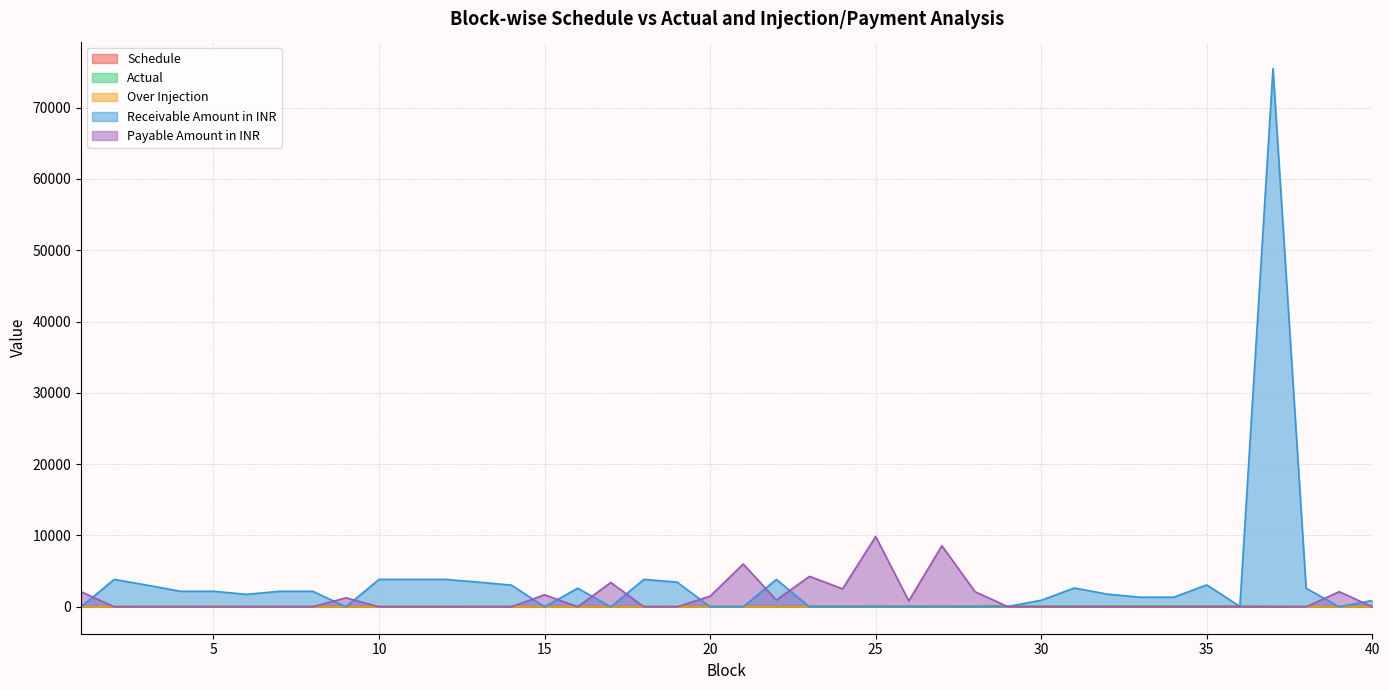

Reading left to right, list all the values displayed in this chart.

Schedule: 32.5	32.5	32.5	32.5	32.5	32.5	32.5	32.5	32.5	32.5	32.5	32.5	32.5	32.5	32.5	32.5	32.5	32.5	32.5	32.5	32.5	32.5	65.0	65.0	65.0	65.0	65.0	65.0	65.0	65.0	65.0	65.0	65.0	65.0	65.0	65.0	32.5	32.5	32.5	32.5
Actual: 32.1	33.2	33.0	32.9	32.9	32.8	32.9	32.9	32.3	33.2	33.2	33.2	33.1	33.0	32.2	32.9	31.9	33.2	33.1	32.0	30.5	36.3	63.6	64.6	61.7	64.7	62.1	64.3	65.0	65.2	65.5	65.3	65.2	65.2	65.5	65.0	41.0	32.9	32.1	32.7
Over Injection: 0.0	0.7	0.5	0.4	0.4	0.3	0.4	0.4	0.0	0.7	0.7	0.7	0.6	0.5	0.0	0.4	0.0	0.7	0.6	0.0	0.0	3.8	0.0	0.0	0.0	0.0	0.0	0.0	0.0	0.2	0.4	0.3	0.2	0.2	0.5	0.0	8.5	0.4	0.0	0.2
Receivable Amount in INR: 0.0	3841.2	3037.2	2177.8	2177.8	1748.0	2177.8	2177.8	0.0	3841.2	3841.2	3841.2	3466.9	3037.2	0.0	2607.5	0.0	3841.2	3466.9	0.0	0.0	3841.2	0.0	0.0	0.0	0.0	0.0	0.0	58.2	917.7	2636.6	1777.1	1347.4	1347.4	3066.3	58.2	75461.4	2607.5	0.0	888.6
Payable Amount in INR: 2119.6	2.3	0.0	0.0	0.0	0.0	0.0	0.0	1260.1	1.9	1.9	1.9	0.0	0.0	1689.8	0.0	3408.7	2.2	0.0	1489.5	6001.7	941.8	4268.2	2520.2	9854.7	830.4	8565.5	2119.6	0.0	0.0	0.0	0.0	0.0	0.0	0.0	0.0	0.0	0.0	2119.6	0.0